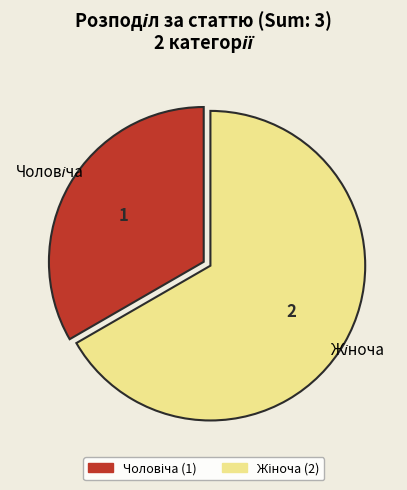

How many segments does this pie chart have?

2